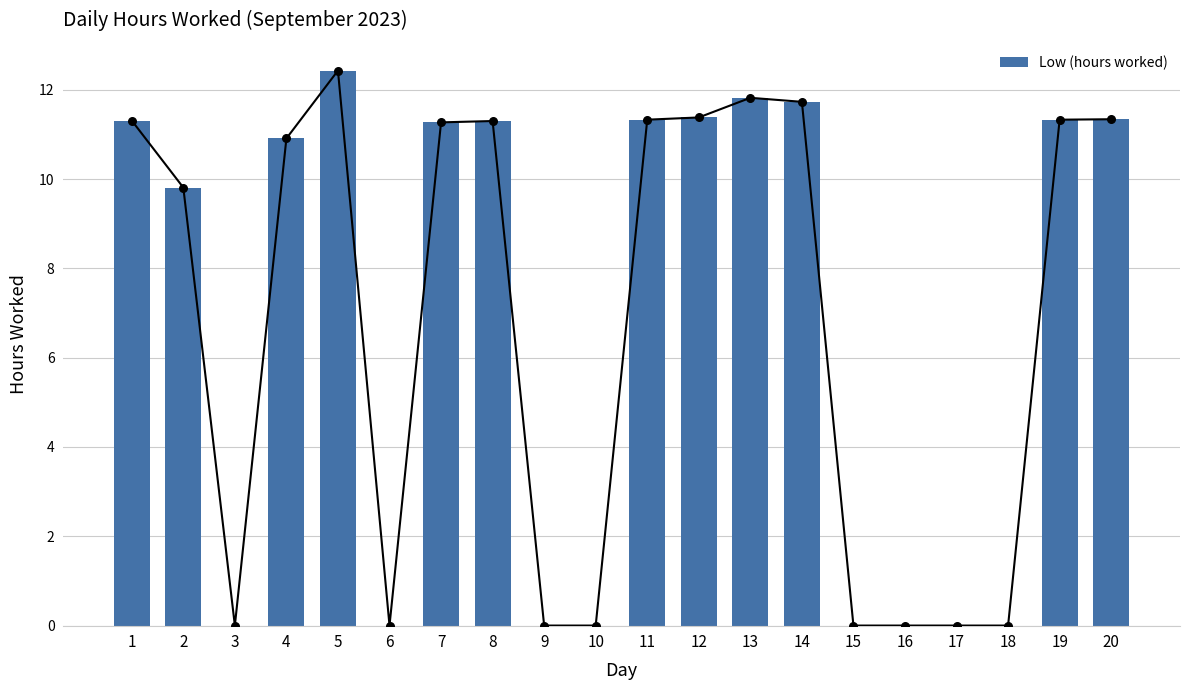

What is the change in value from 8 to 10?

-11.3